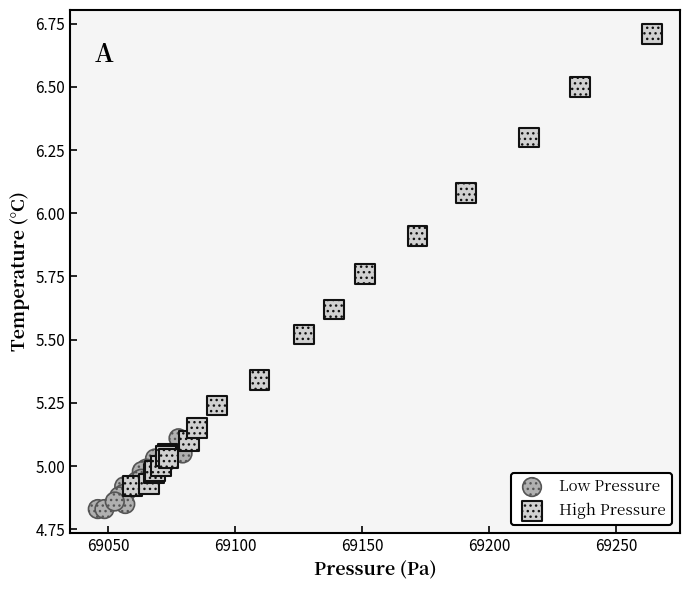

Which series reaches the minimum Y coordinate?

Low Pressure